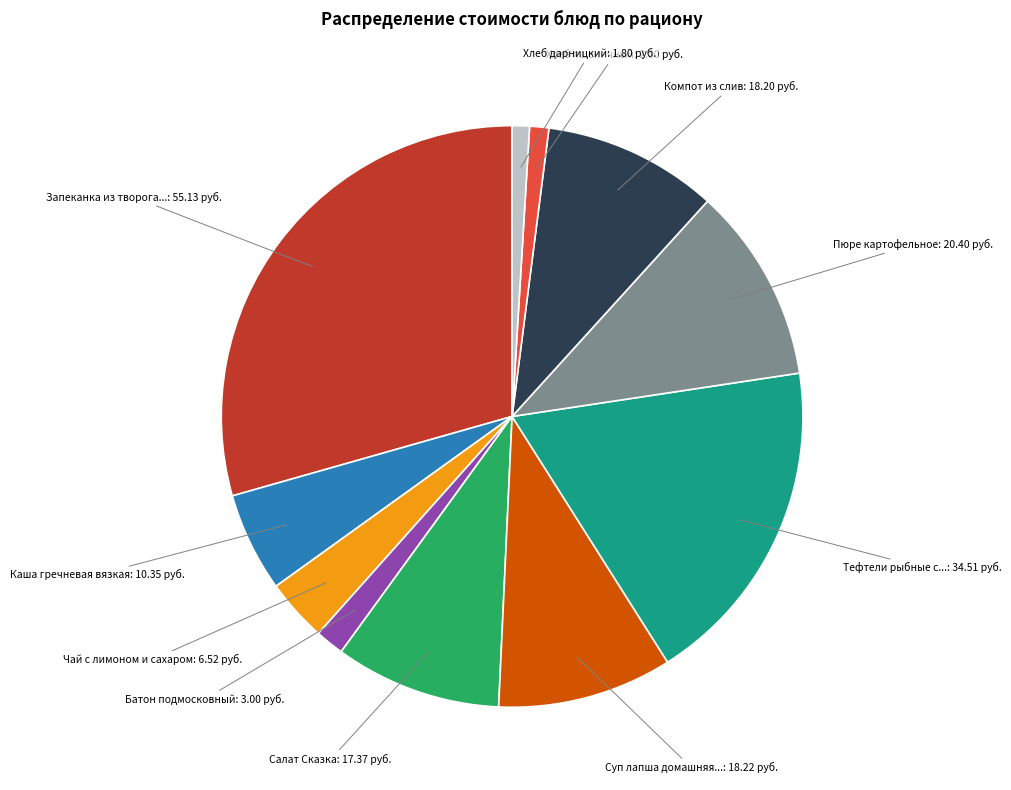

Is the sum of Суп лапша домашняя... and Хлеб дарницкий greater than half?

No